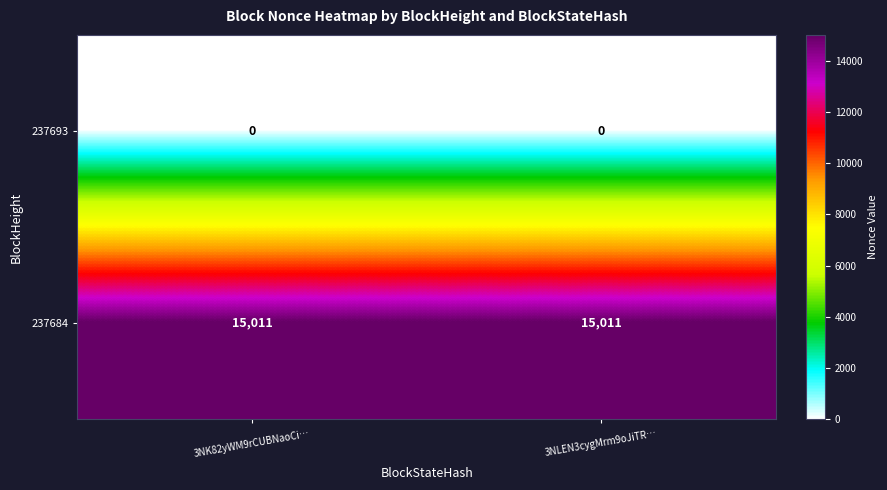

Which series has the largest total across all categories?

237684